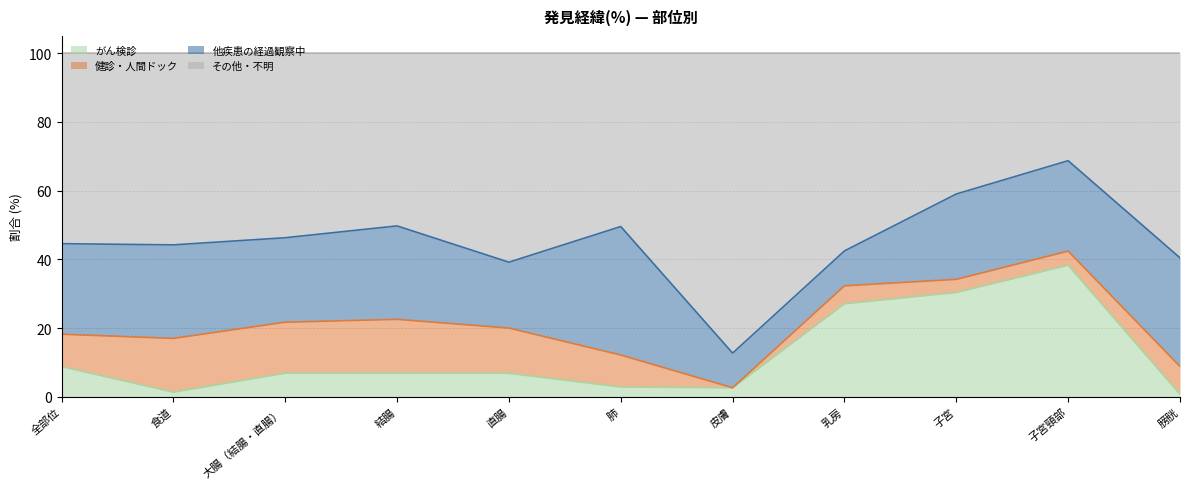

Count the number of categories in the chart.

11